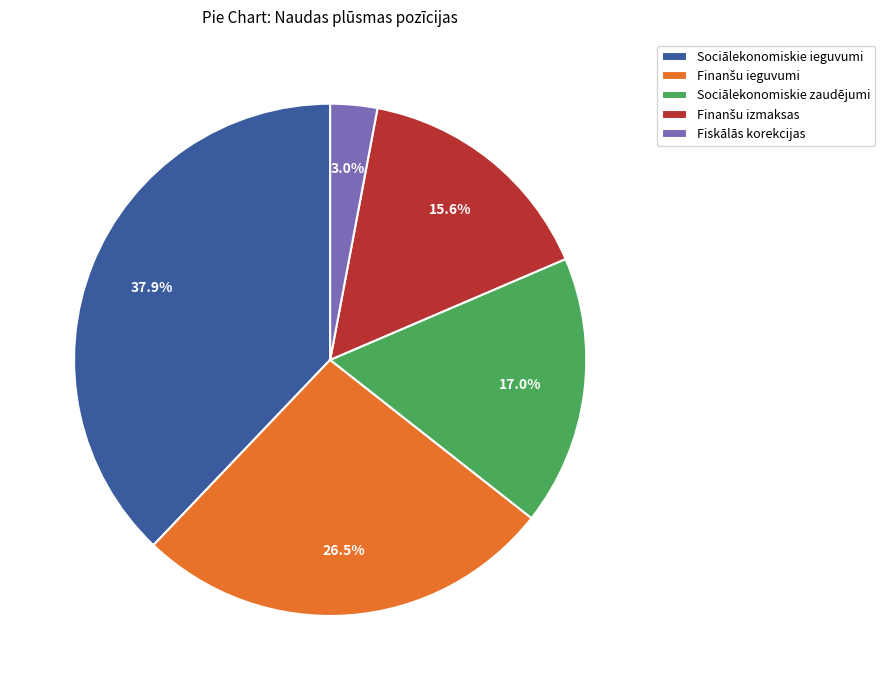

Is there any slice that represents more than half of the pie?

No